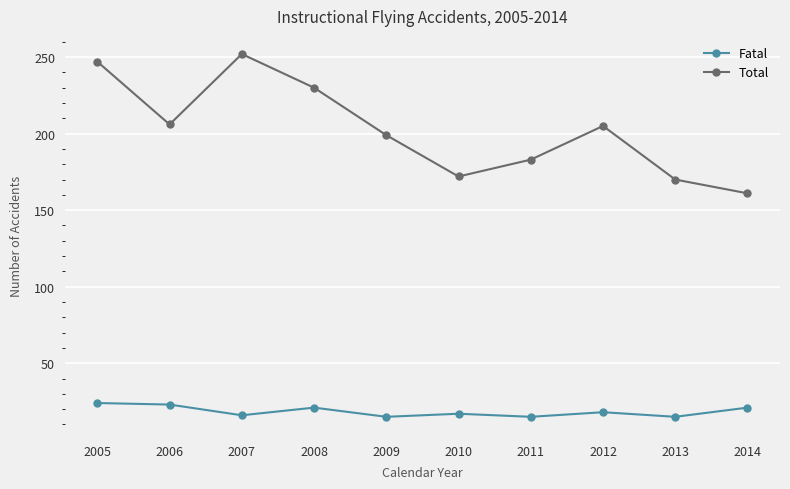

Where is the first local minimum for Total?

2006